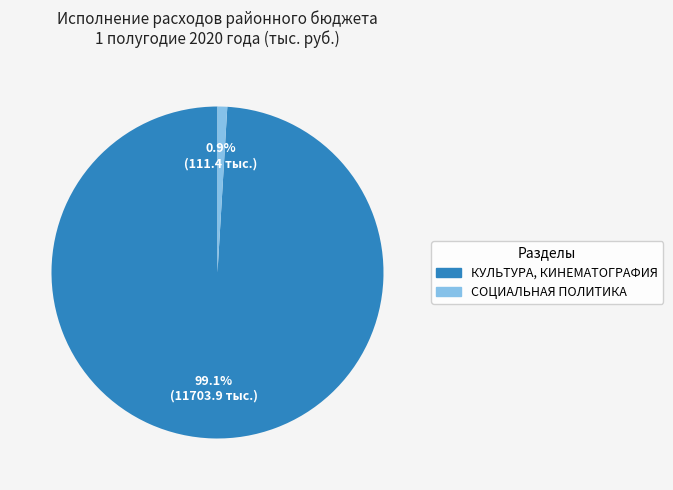

True or false: СОЦИАЛЬНАЯ ПОЛИТИКА accounts for 1% of the total.

True